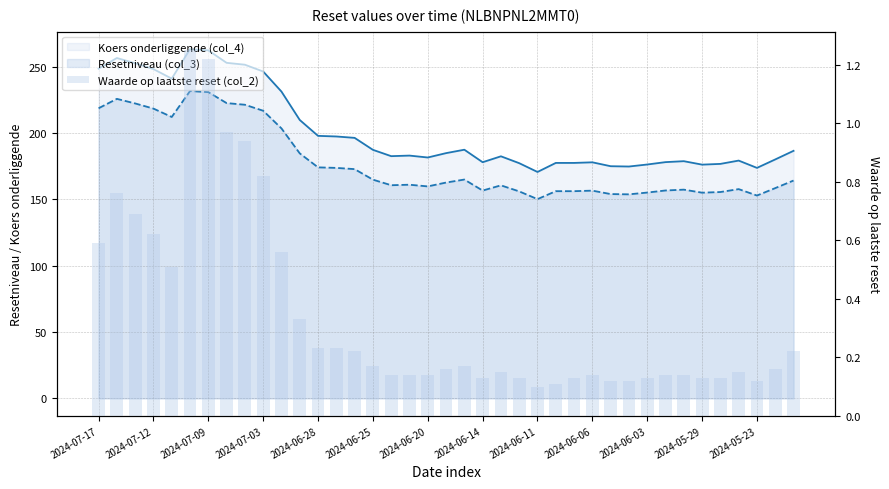

What is the maximum value shown in the chart?

1.2